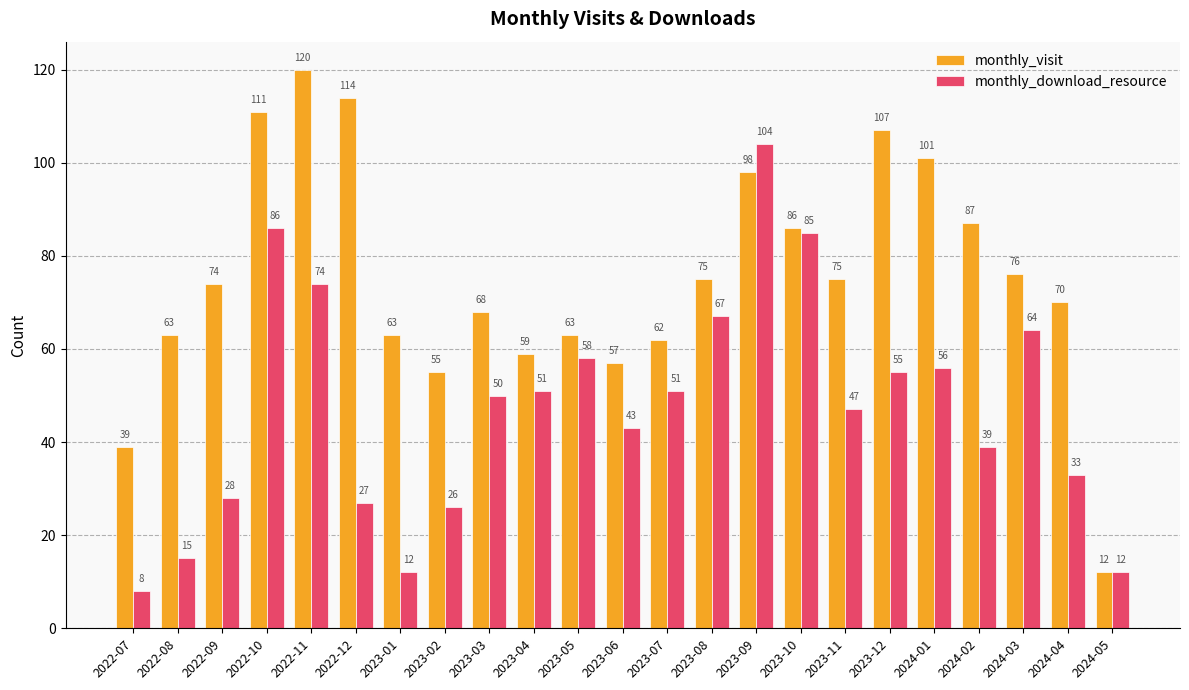

Count the number of categories in the chart.

23